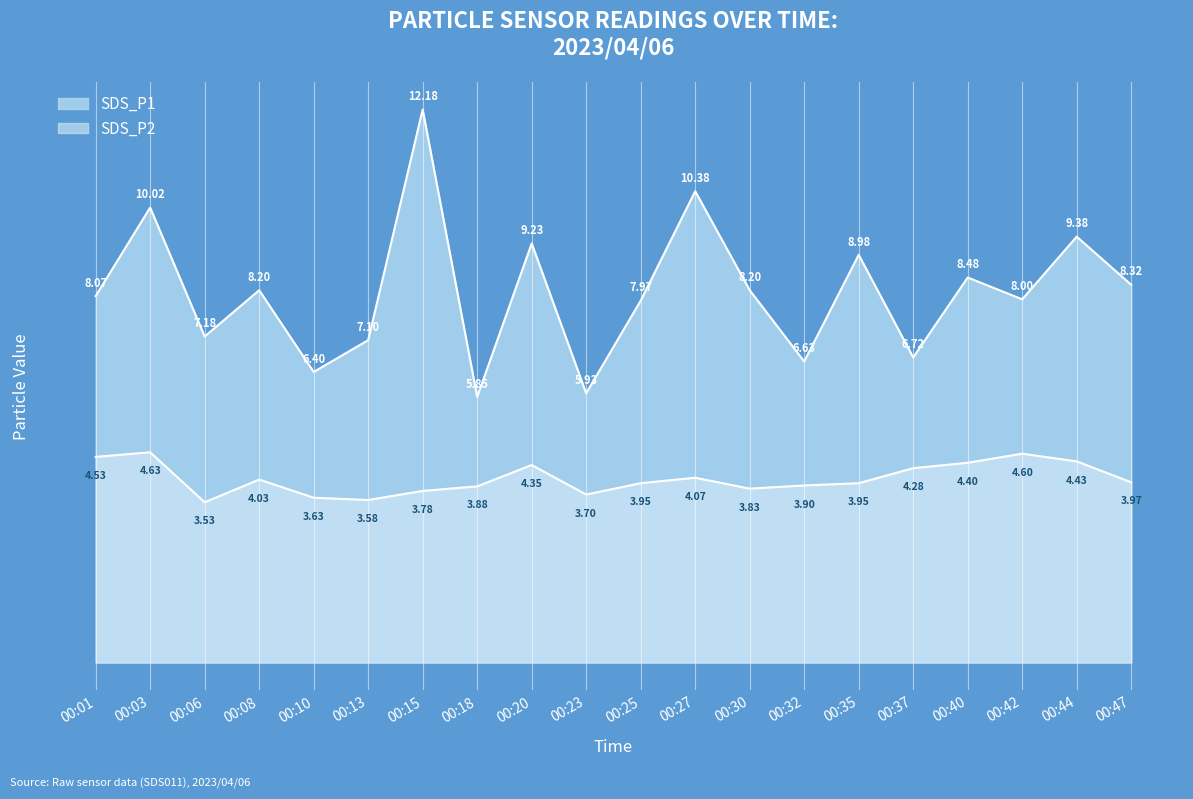

What is the sum of all values?

163.2